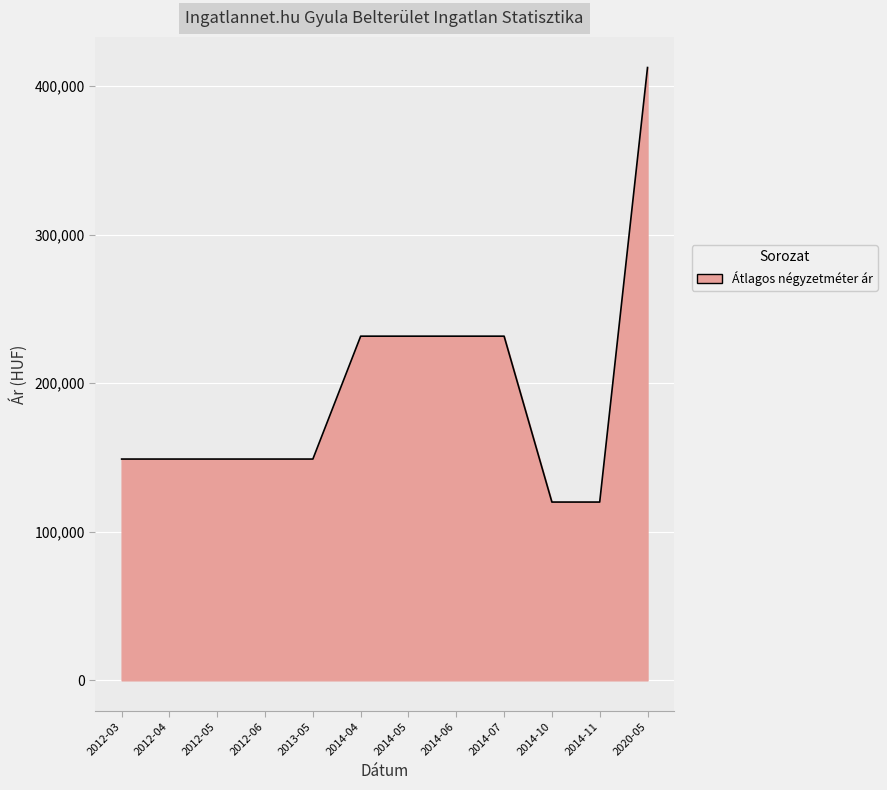

What is the smallest value displayed?

120000